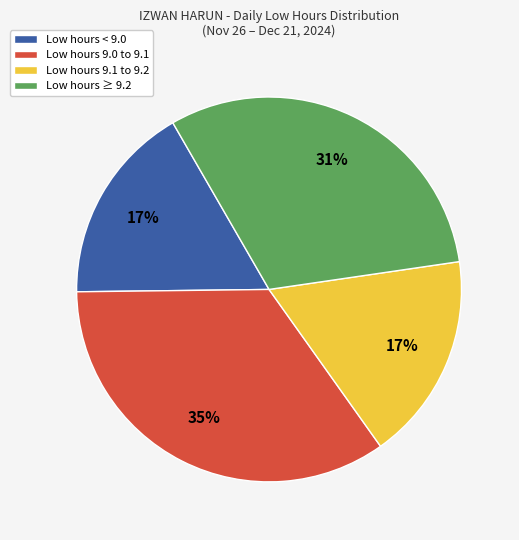

To the nearest percent, what is the difference between the largest and smallest slice percentages?

18%